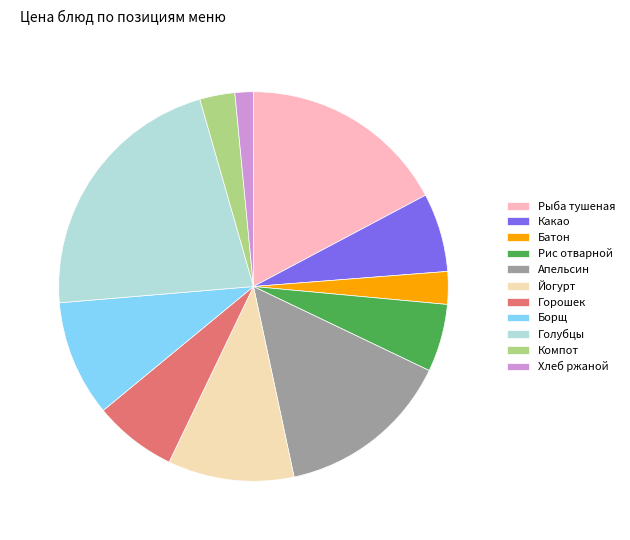

Do Батон and Голубцы together represent more than half of the pie?

No